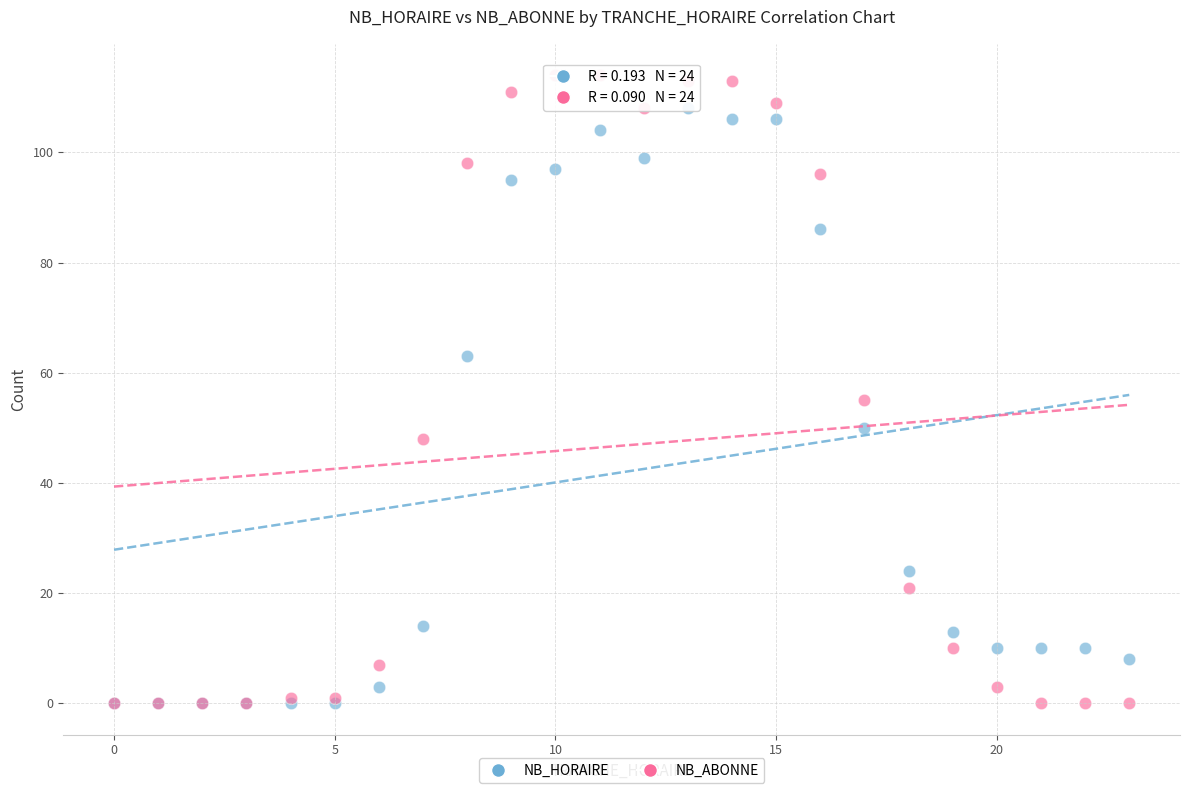

In the NB_ABONNE series, what Y value is closest to 57?

55